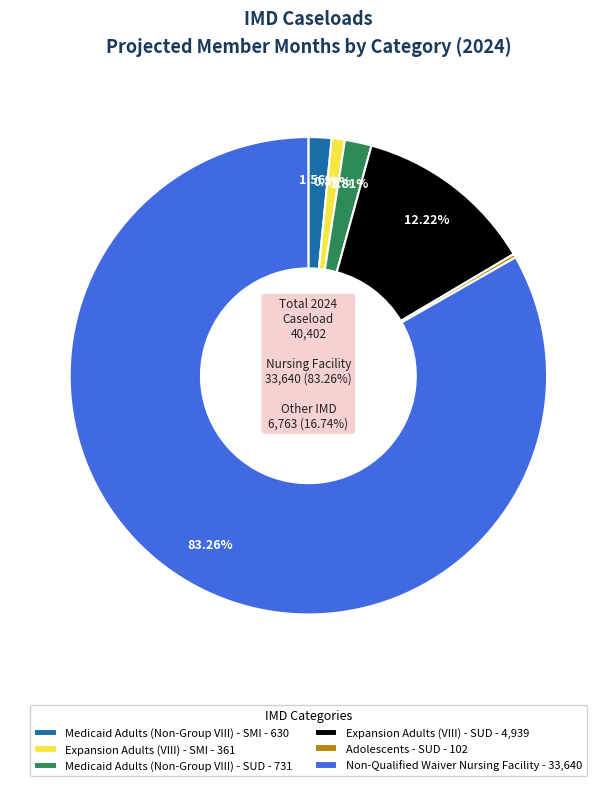

How much of the chart is everything except Non-Qualified Waiver Nursing Facility?

16.7%